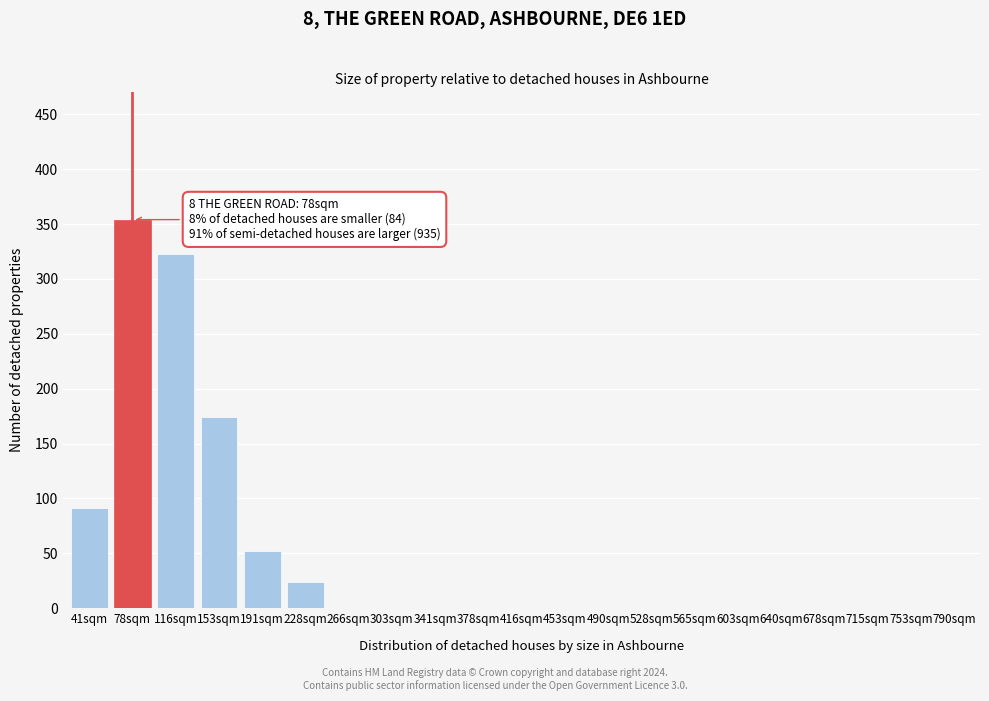

Reading left to right, list all the values displayed in this chart.

41sqm=91	78sqm=354	116sqm=323	153sqm=174	191sqm=52	228sqm=24	266sqm=0	303sqm=0	341sqm=0	378sqm=0	416sqm=0	453sqm=0	490sqm=0	528sqm=0	565sqm=0	603sqm=0	640sqm=0	678sqm=0	715sqm=0	753sqm=0	790sqm=0